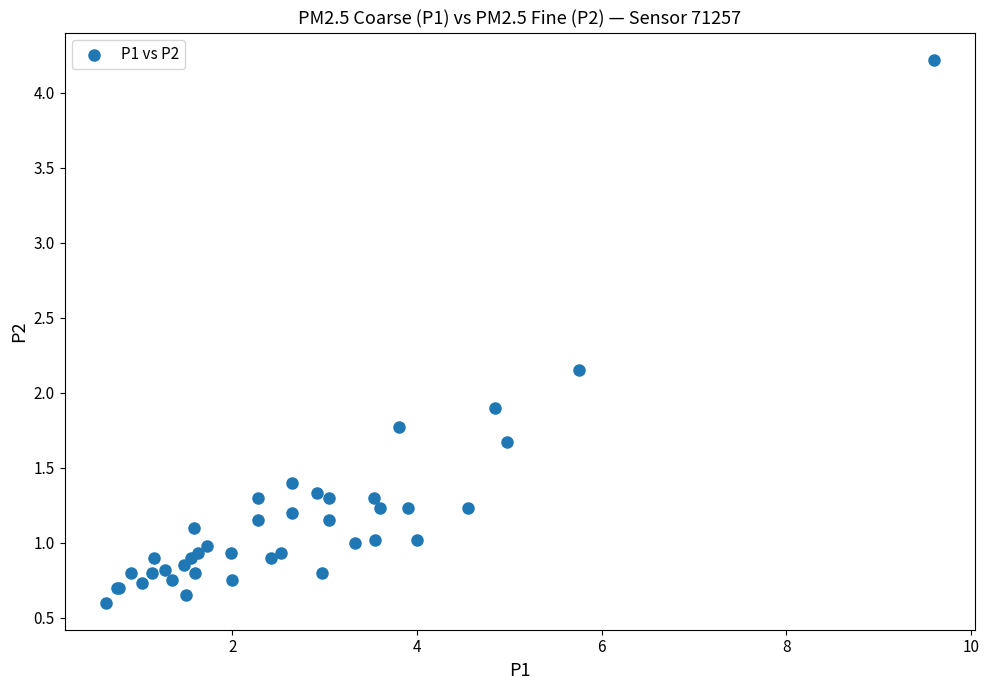

What Y value in the scatter plot is closest to 2?

1.9